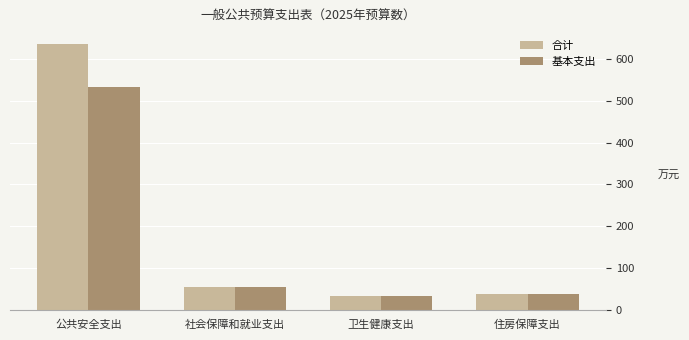

Rank the series by their maximum value, from lowest to highest.

基本支出, 合计